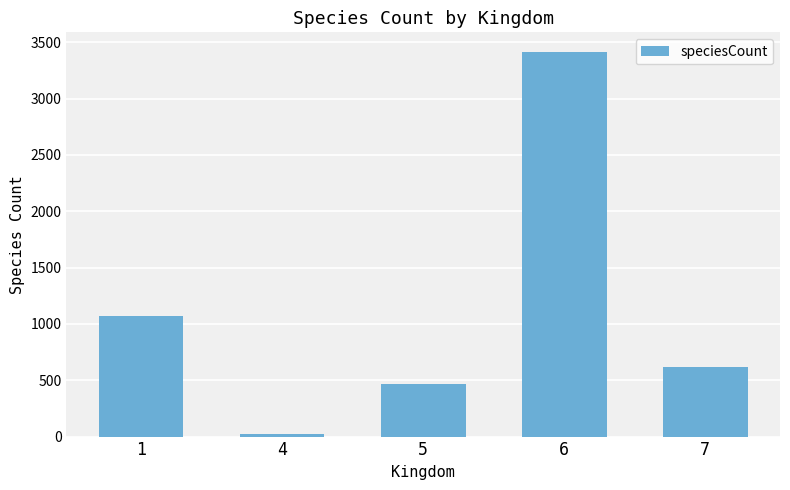

List the labels in order of value, largest first.

6, 1, 7, 5, 4